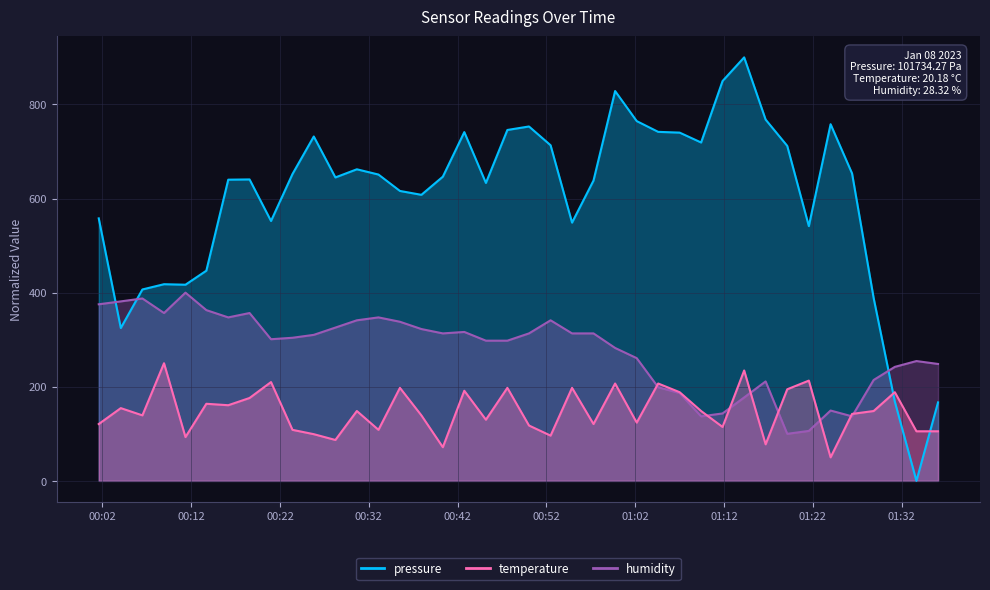

At which label is temperature closest to 150?

2023-01-08T00:30:39